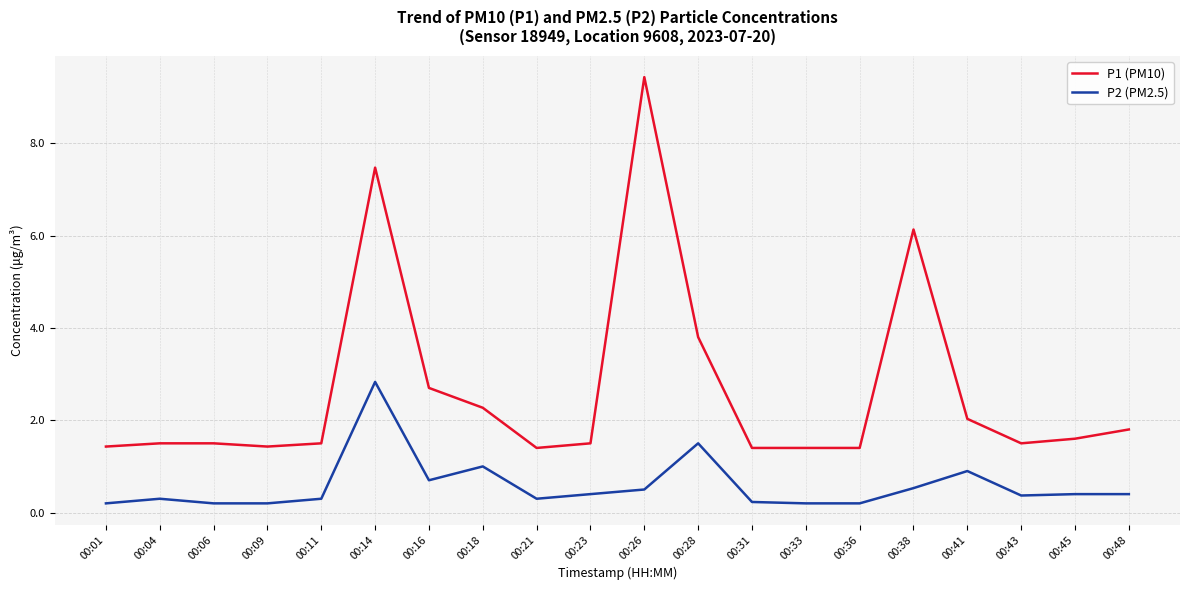

What is the maximum value for P2 (PM2.5)?

2.8